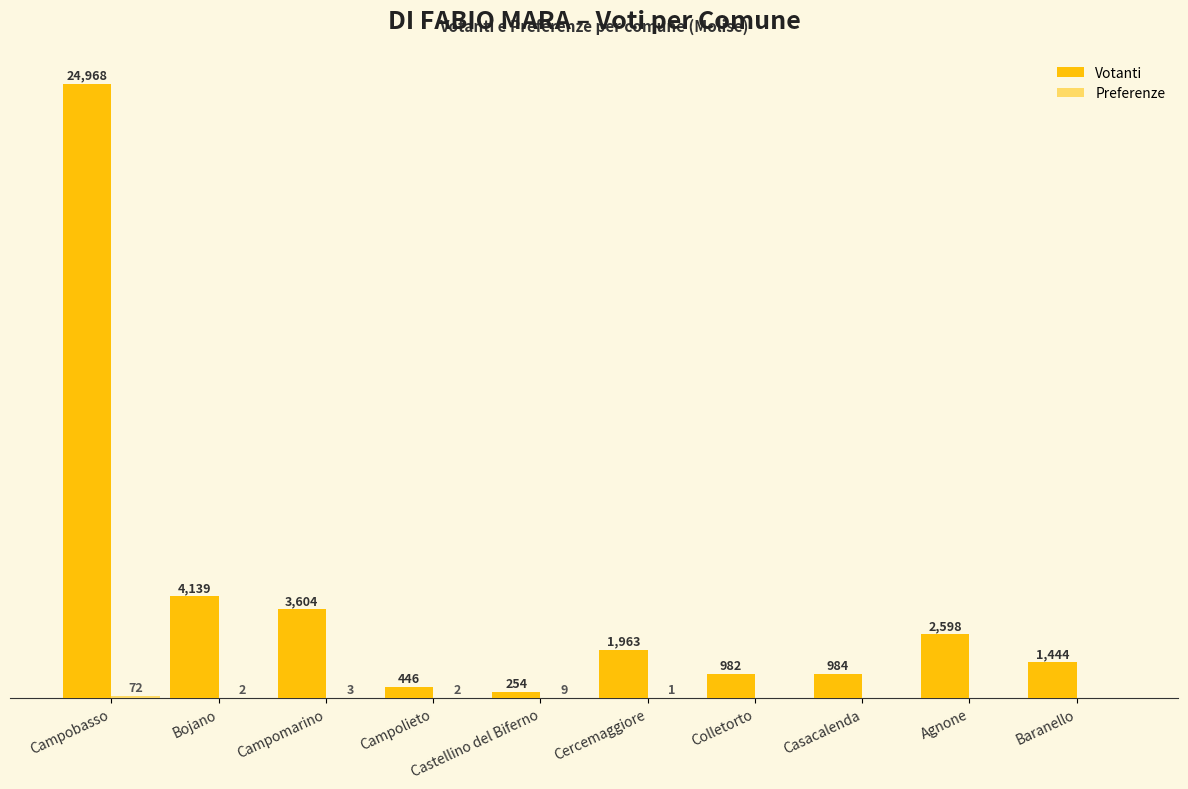

Between Campomarino and Agnone, which series saw the biggest shift?

Votanti